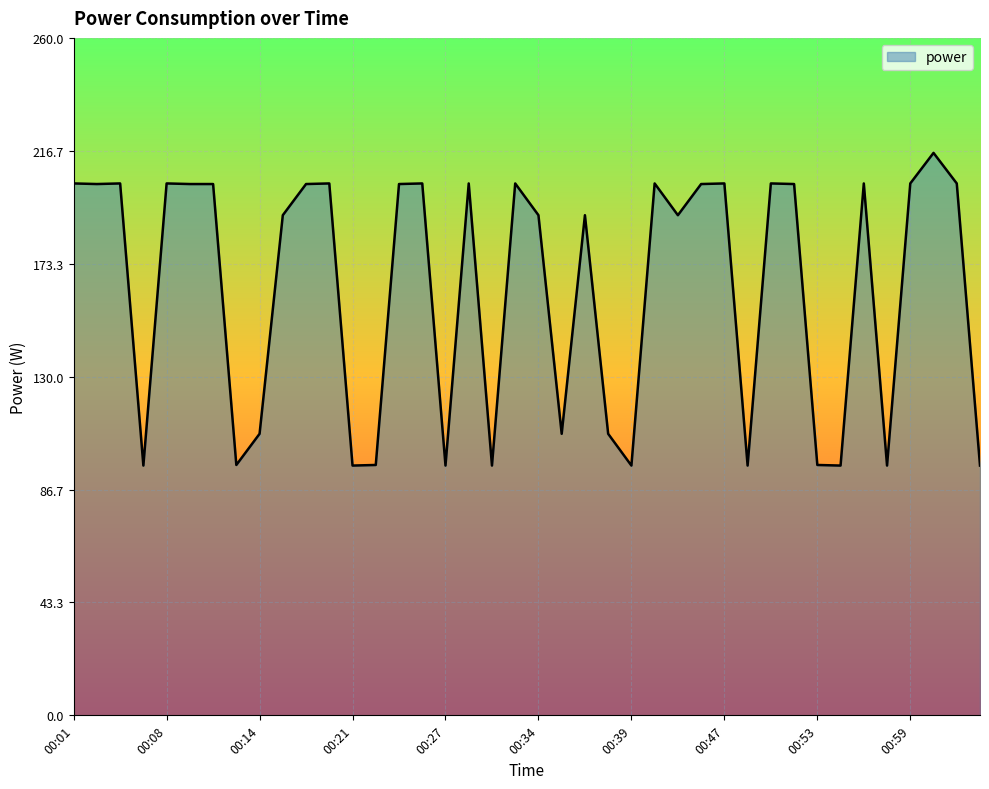

What is the sum of all values?

6540.0